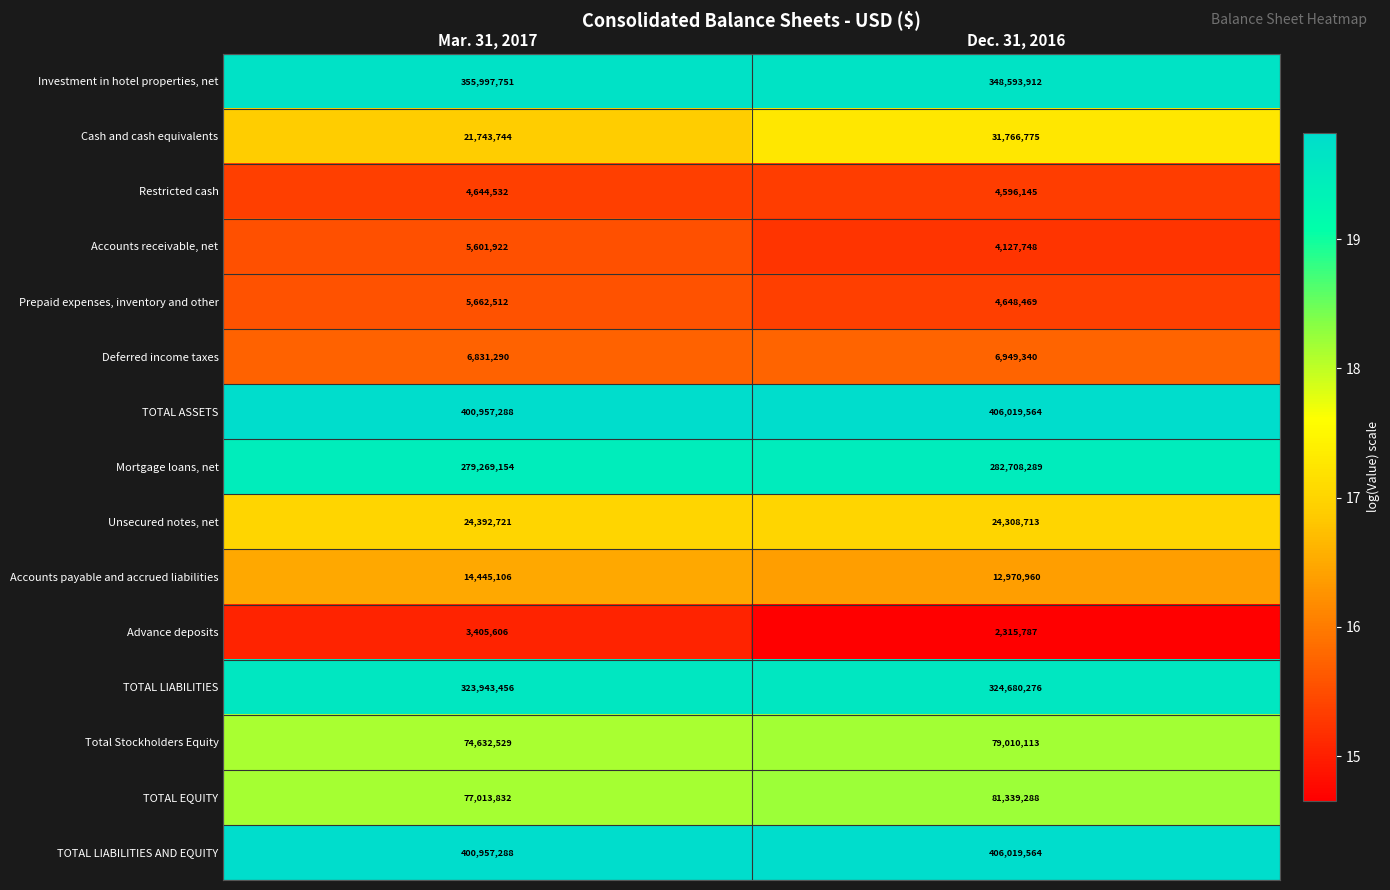

Which series has the widest spread of values?

Cash and cash equivalents